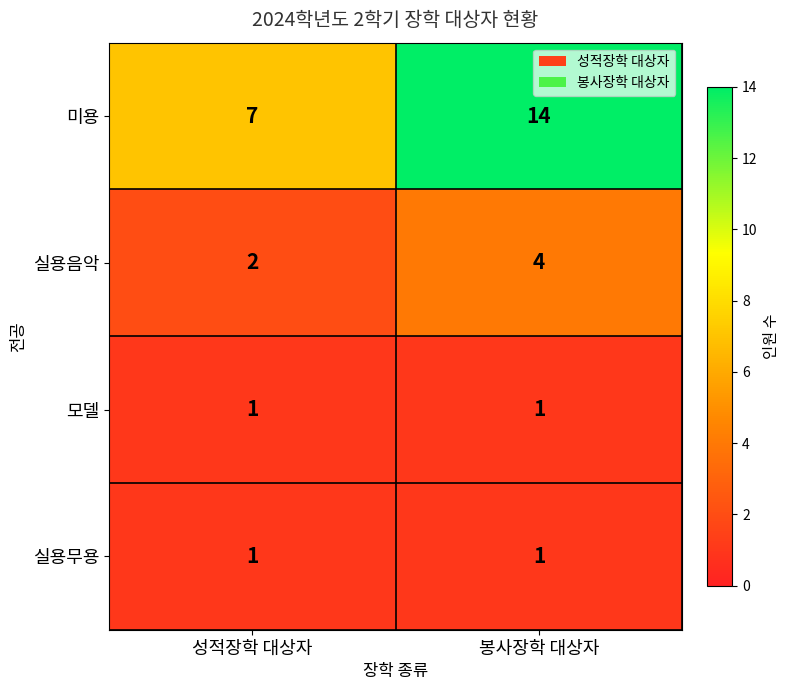

What is the sum of all 실용음악 values?

6